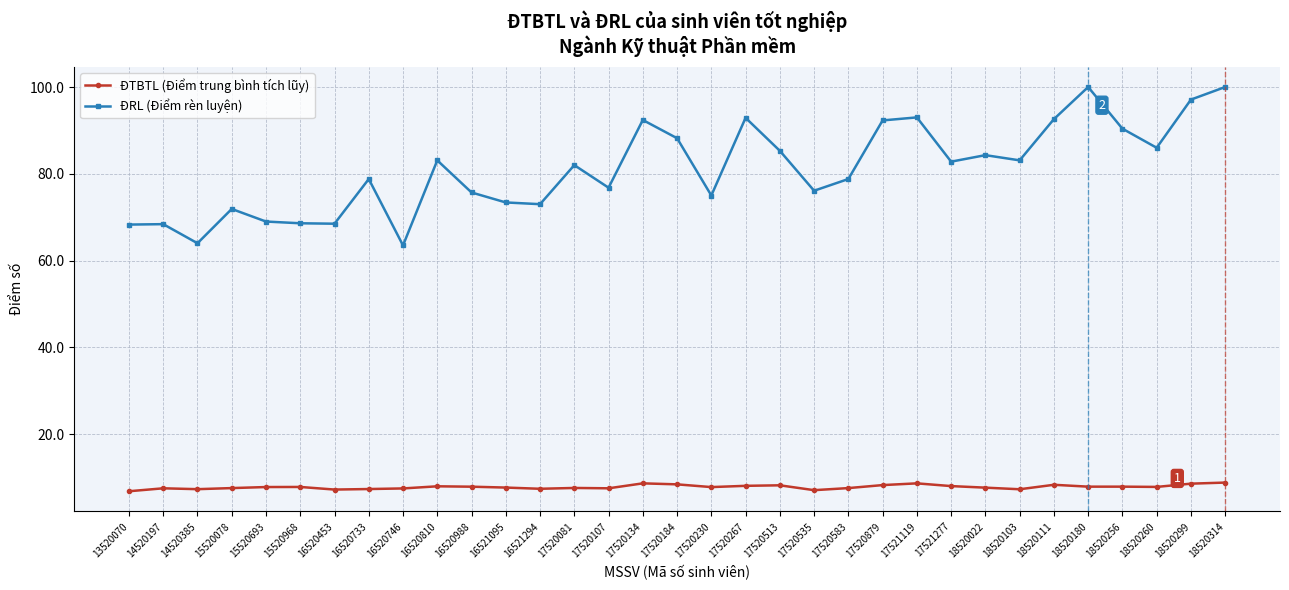

True or false: ĐTBTL (Điểm trung bình tích lũy) has more than 1 interior local peaks.

True